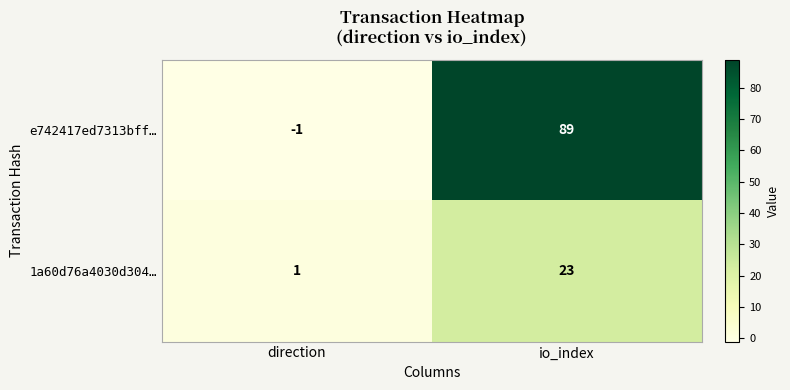

Rank the series at io_index from lowest to highest value.

1a60d76a4030d304…, e742417ed7313bff…